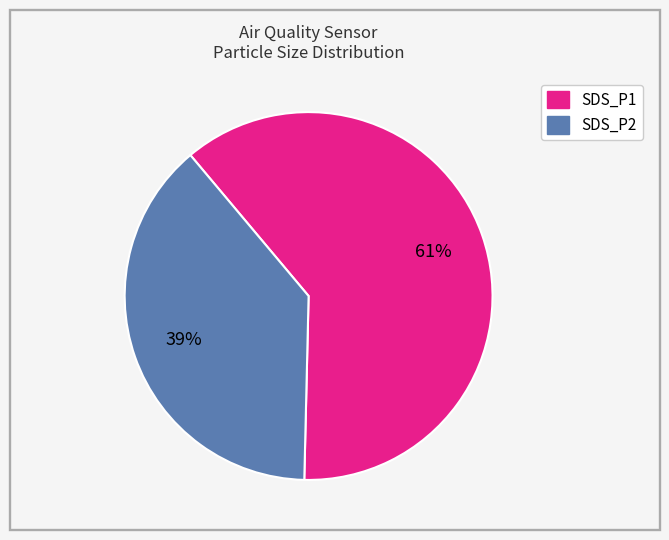

Rank the categories by value from lowest to highest.

SDS_P2, SDS_P1